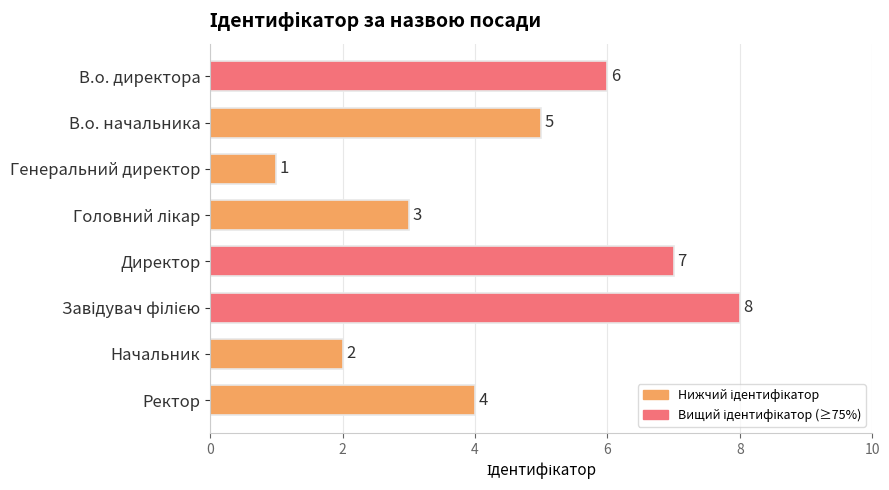

The chart shows a value of 4 at Ректор. True or false?

True